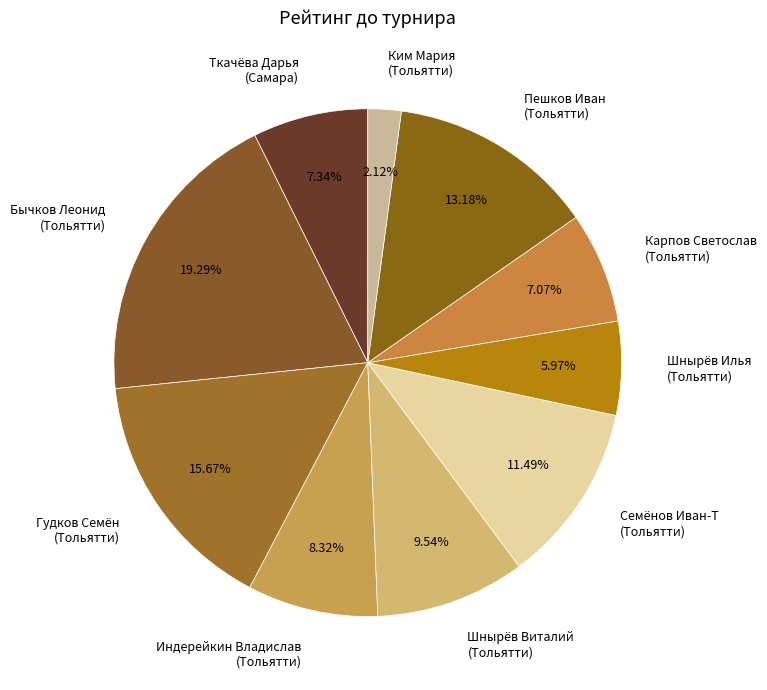

What is the smallest slice in the pie chart?

Ким Мария (Тольятти)